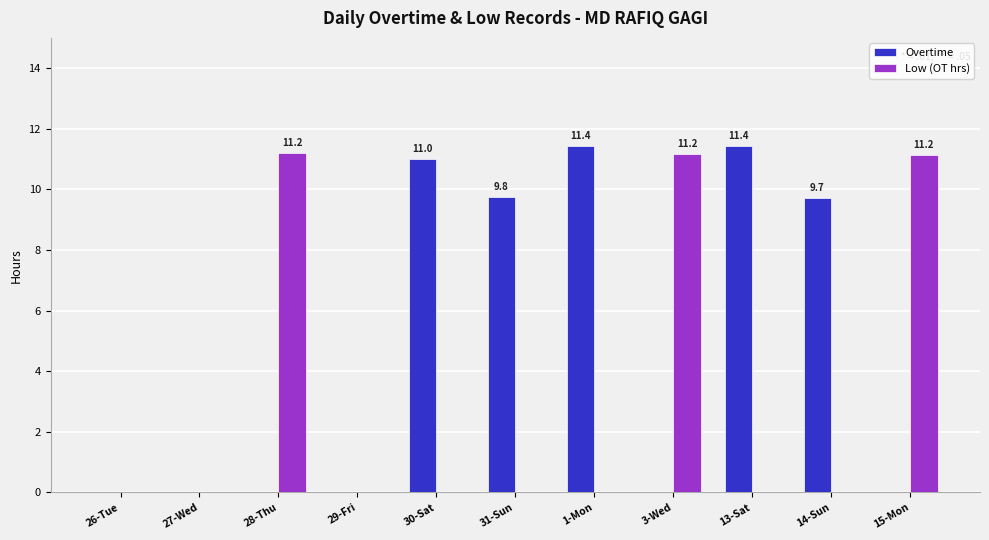

Between 31-Sun and 13-Sat, which series saw the biggest shift?

Overtime